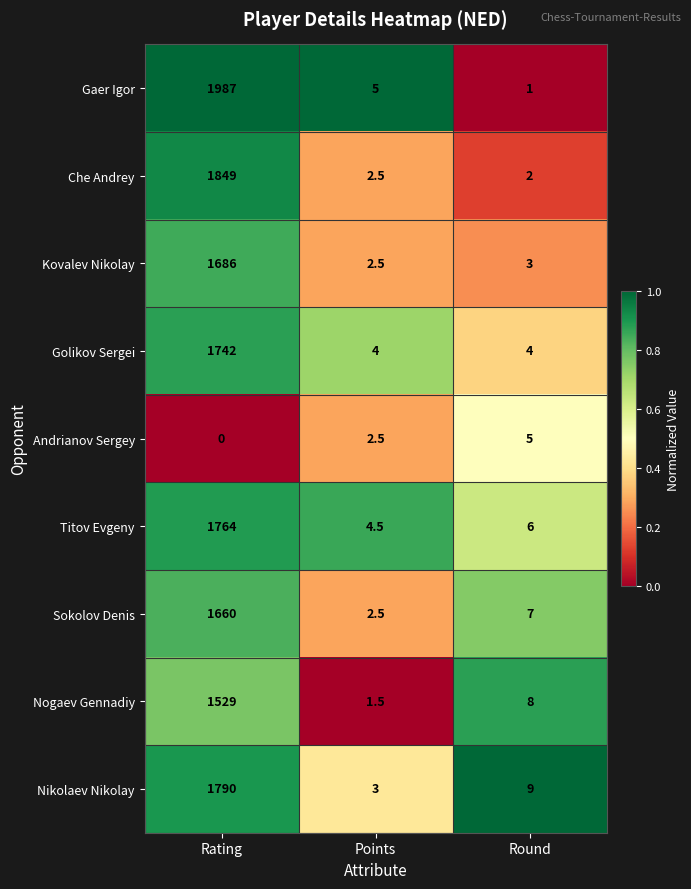

Which series has the largest range (max minus min)?

Gaer Igor